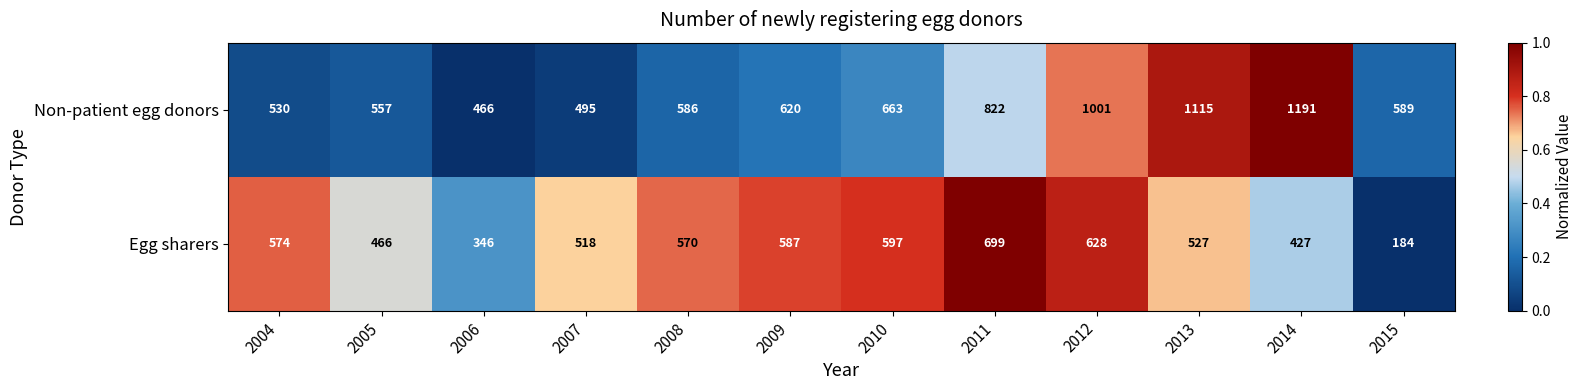

Which series has the largest range (max minus min)?

Non-patient egg donors